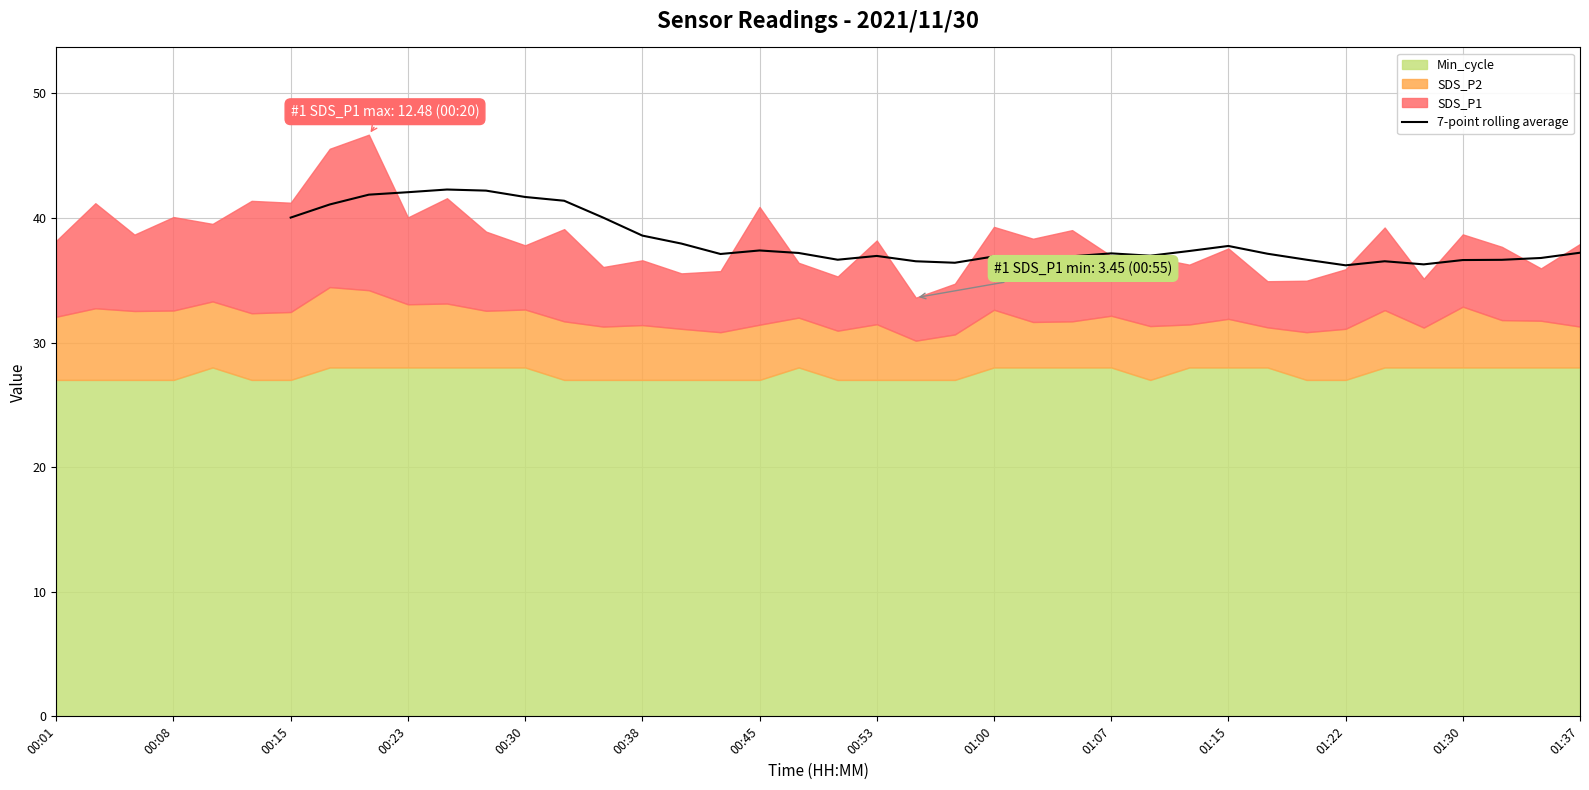

The value of 7-point rolling average at 01:07 is 50.4. True or false?

False